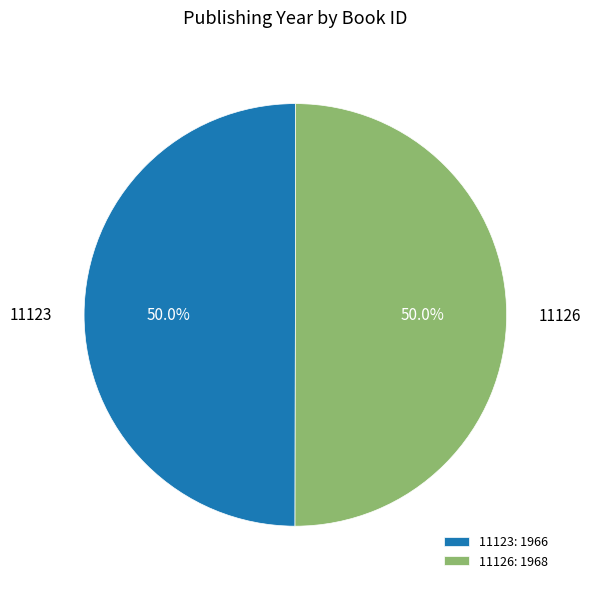

What is the ratio of the value at 11126 to the value at 11123?

1.0